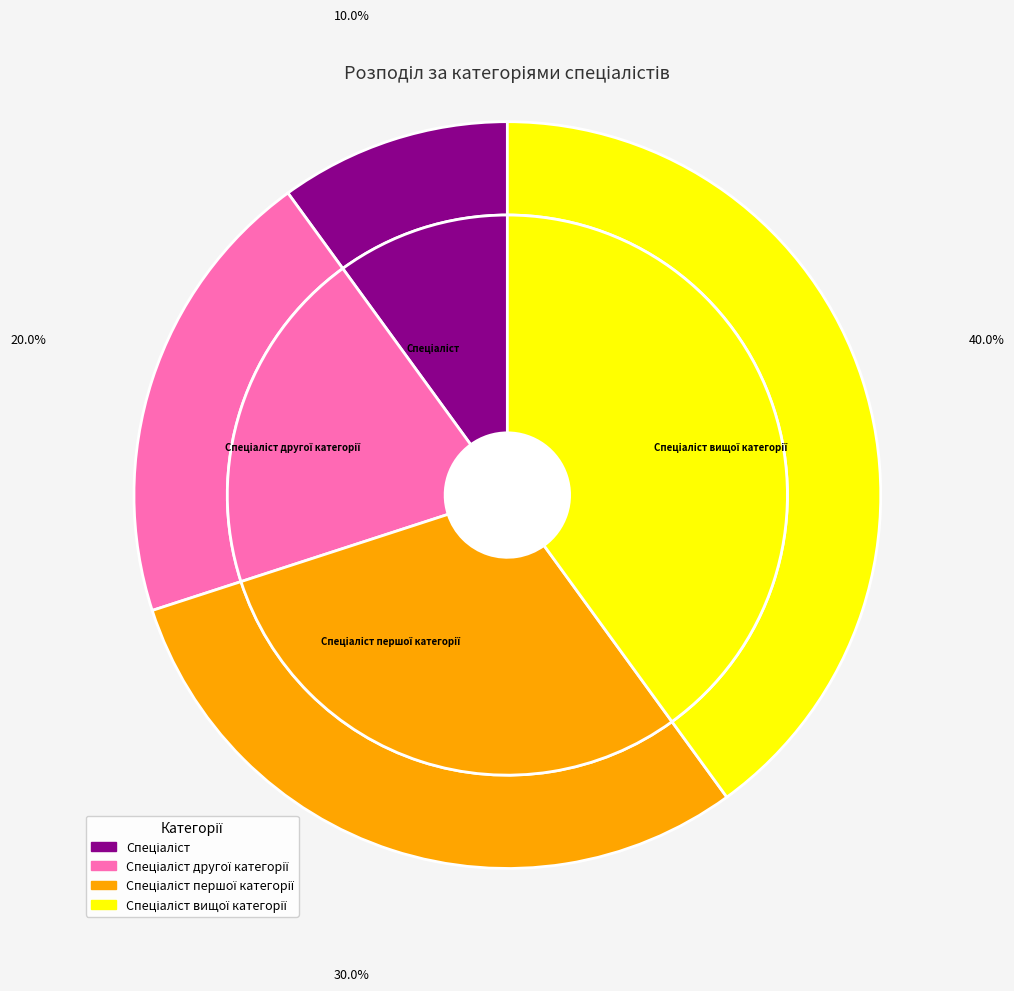

Approximately how many times larger is the value at Спеціаліст другої категорії compared to Спеціаліст першої категорії?

0.7